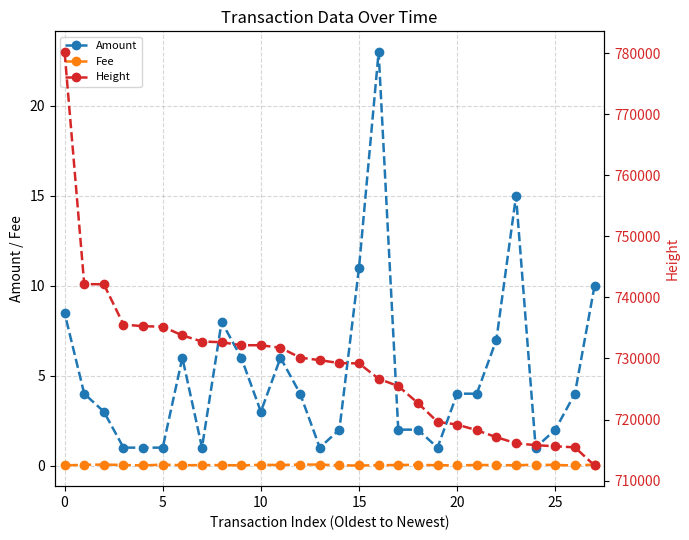

Is it true that Amount equals 4.6 at 10?

False